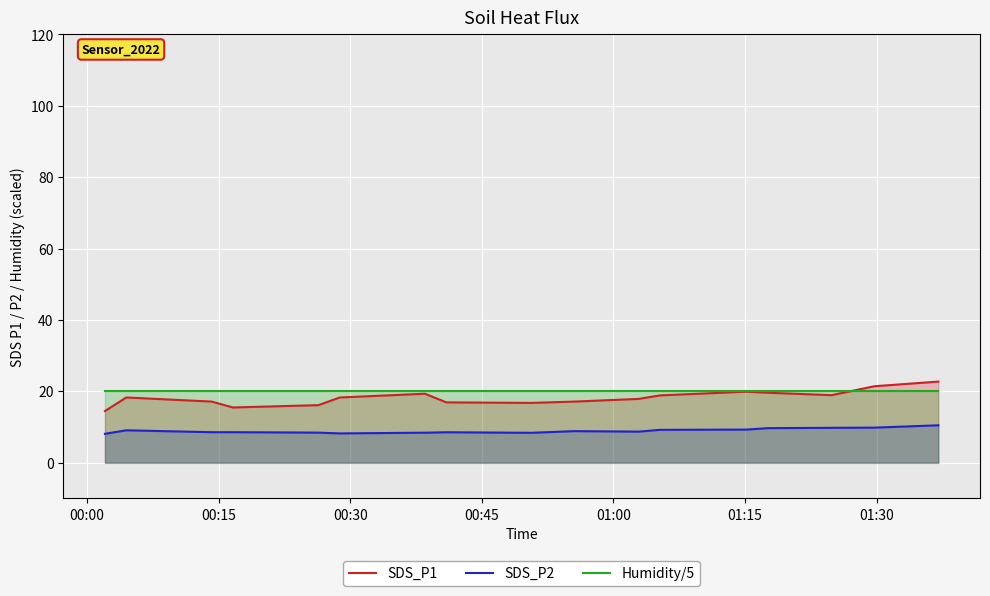

What is the lowest value of the SDS_P2 series?

8.1